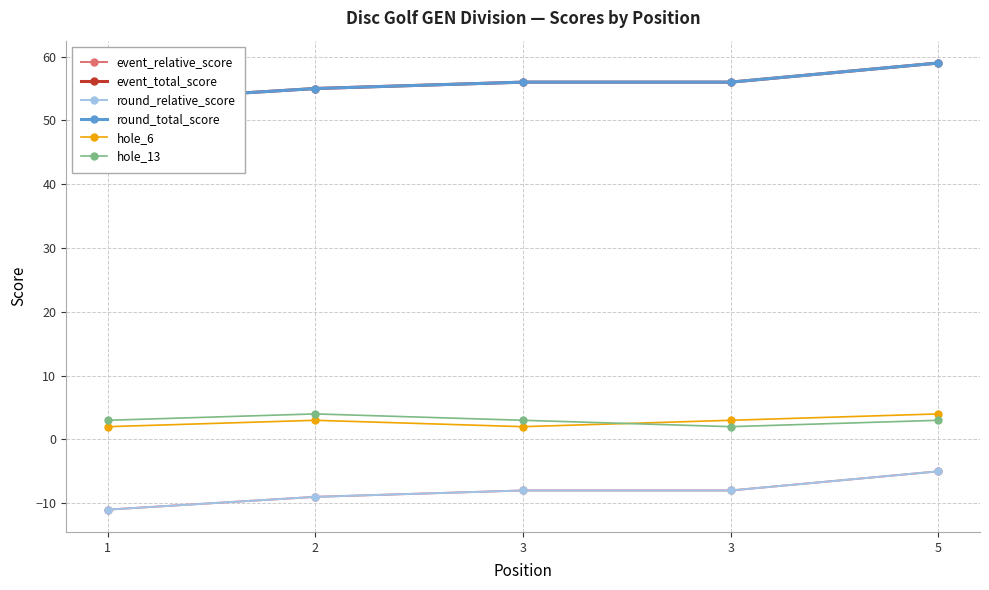

Reading right to left, extract all data points from this chart.

event_relative_score: -5	-8	-8	-9	-11
event_total_score: 59	56	56	55	53
round_relative_score: -5	-8	-8	-9	-11
round_total_score: 59	56	56	55	53
hole_6: 4	3	2	3	2
hole_13: 3	2	3	4	3